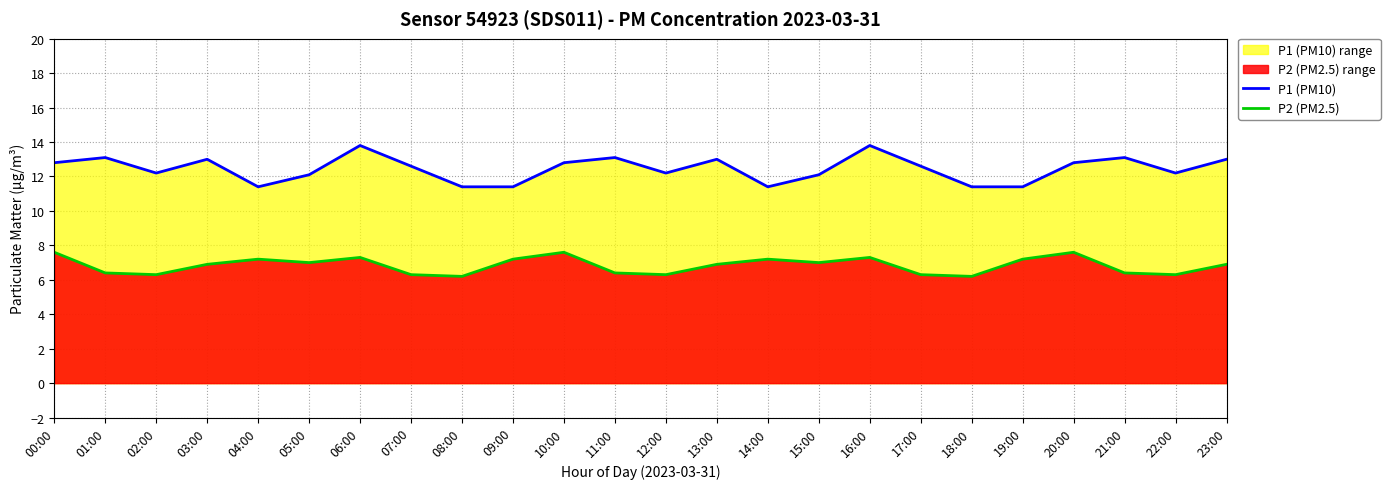

What is the value of the P1 (PM10) point at the 20th from the left?

11.4